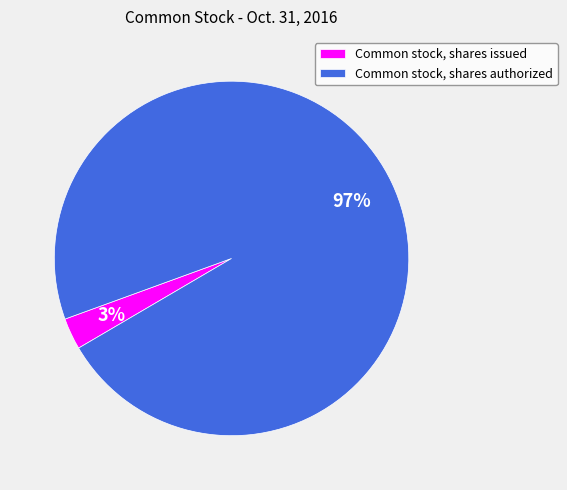

How many slices are in this pie chart?

2